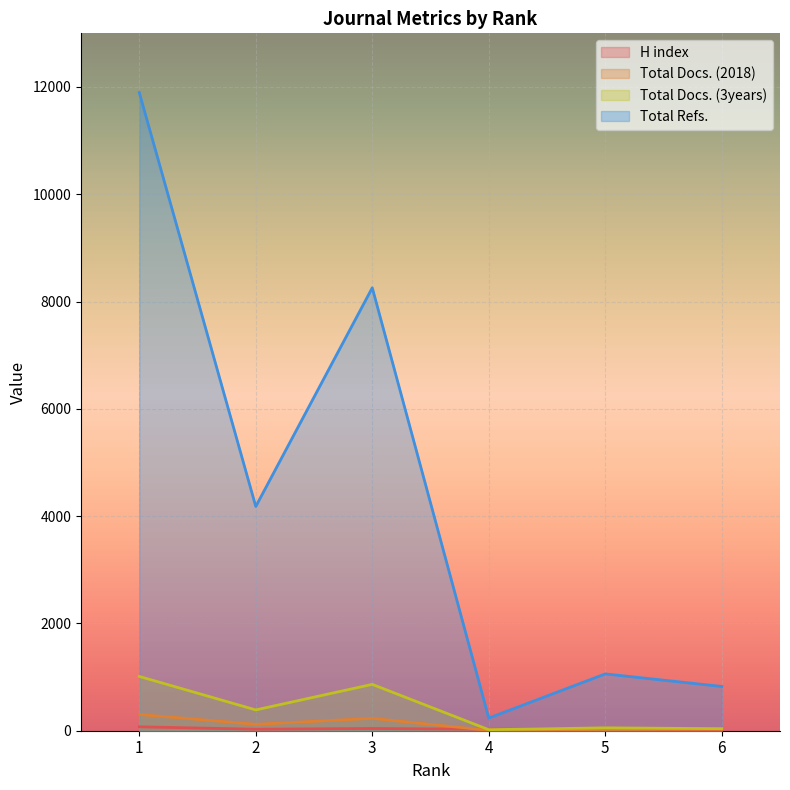

Where does the Total Refs. series first go above 4180?

1